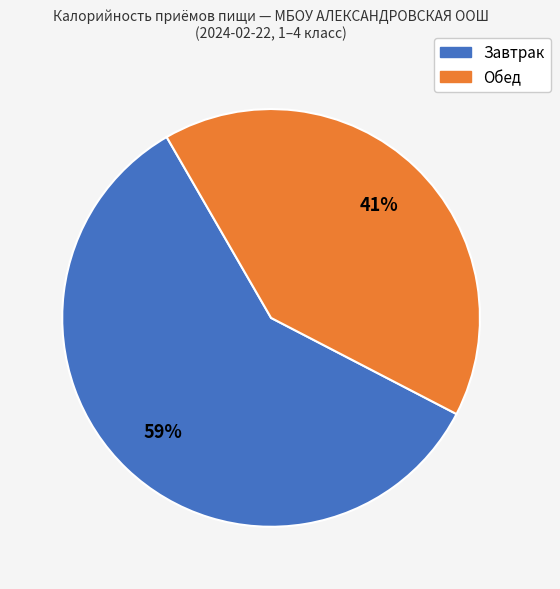

Is there a majority slice in this chart?

Yes